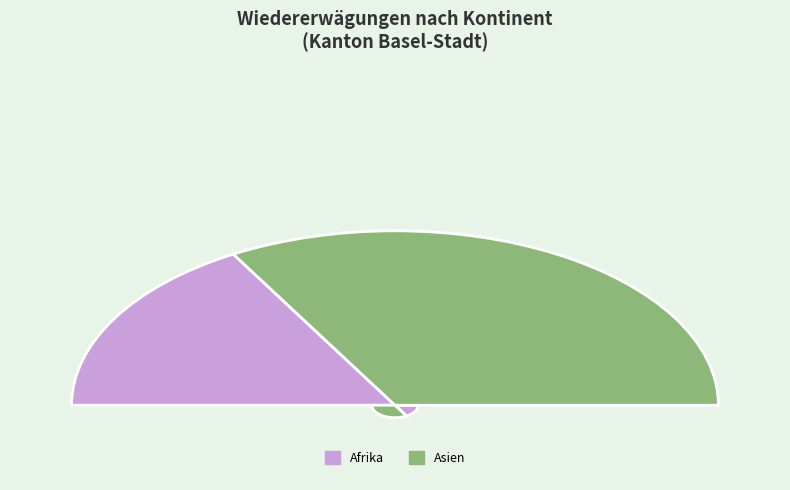

Is it true that Europa is 0% of the pie?

True